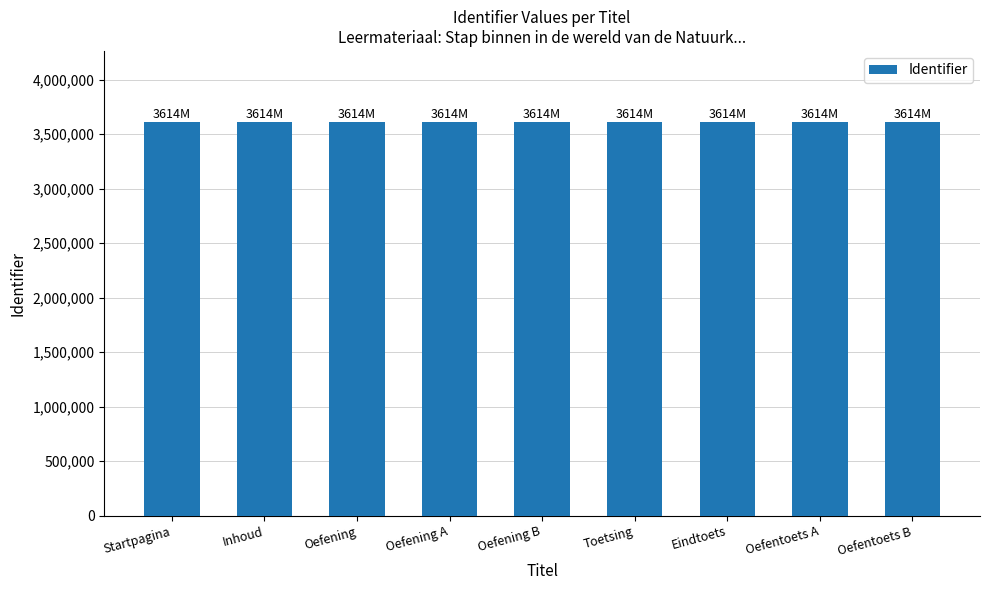

What is the value of the 3rd bar from the left?

3613935